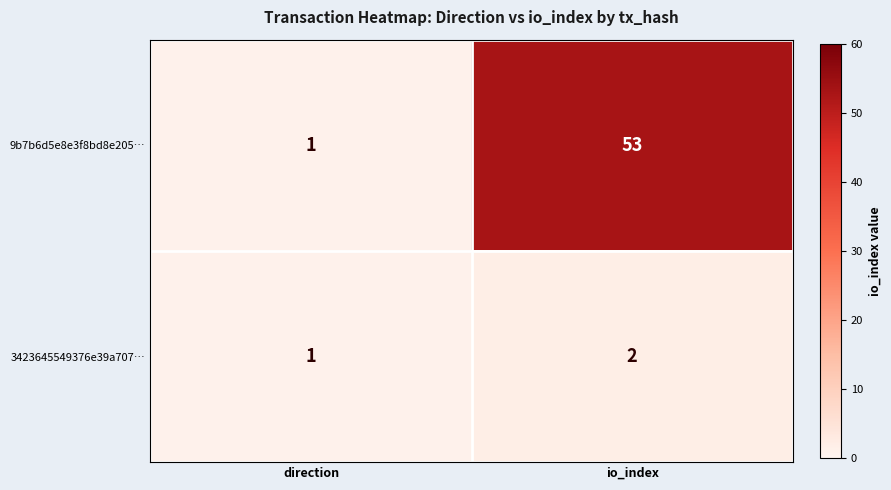

At which category does the chart reach its minimum across all series?

direction